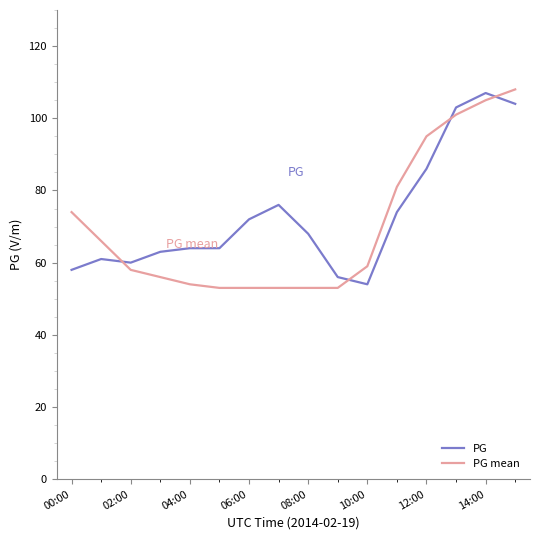

After their last crossing, which series has the higher values: PG or PG mean?

PG mean